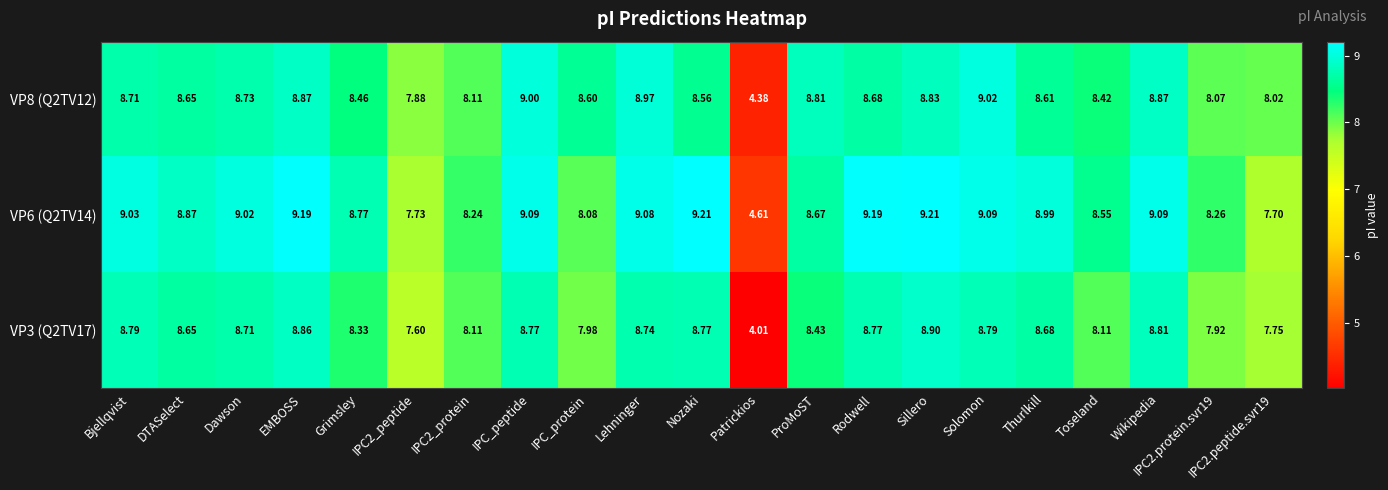

Count the number of data series in this chart.

3